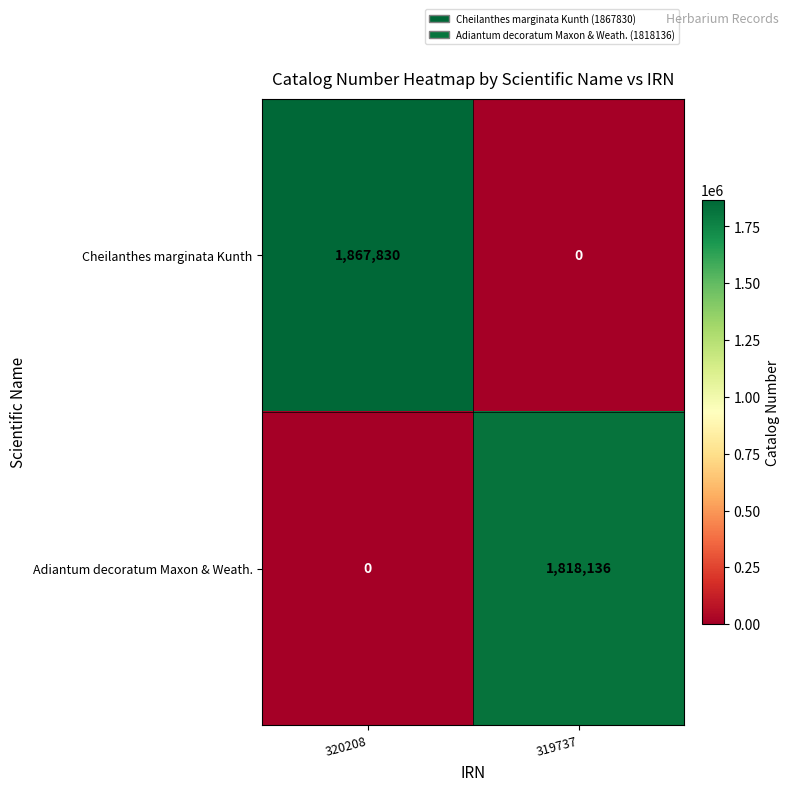

At which label is Adiantum decoratum Maxon & Weath. closest to 909068?

320208